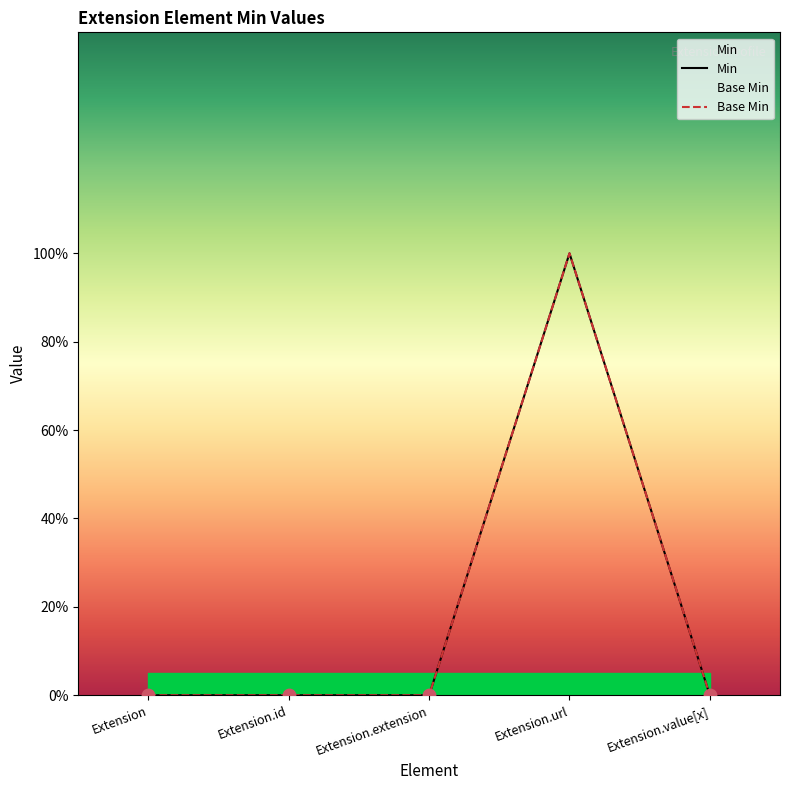

Which series contains the lowest Y value?

Min